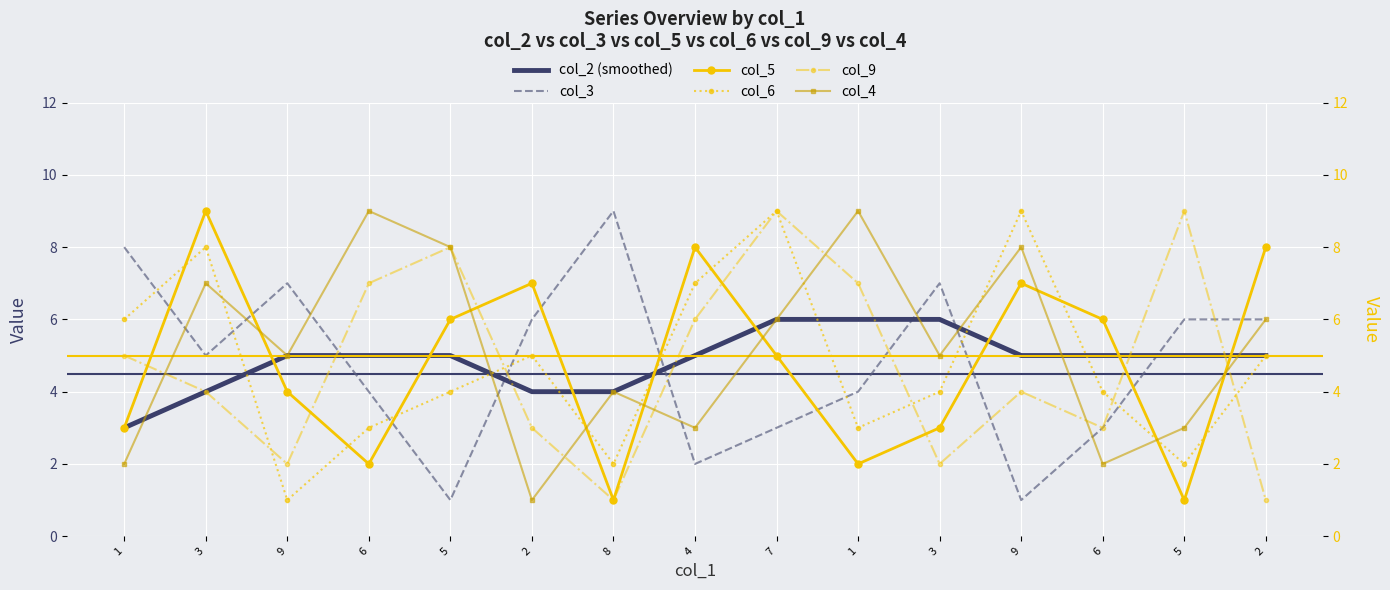

The value of col_9 at 5 is 8. True or false?

True